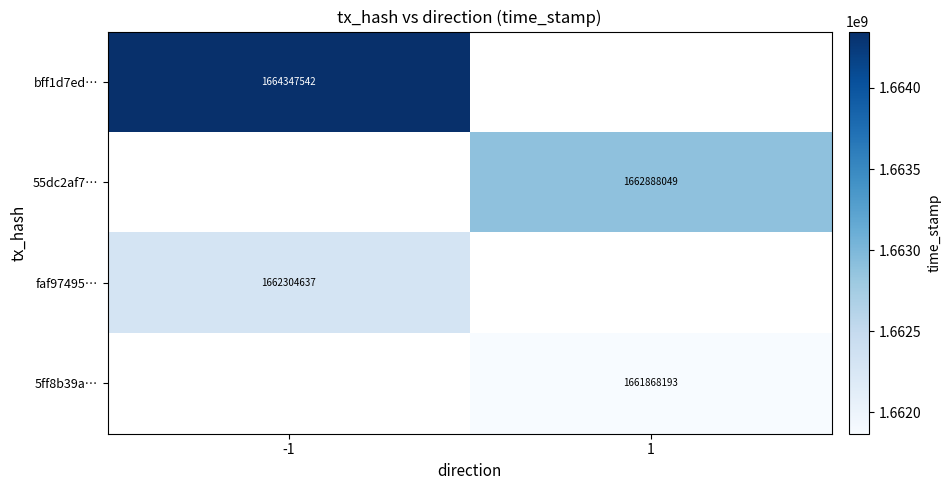

True or false: faf97495… has a value of 2976196799 at -1.

False